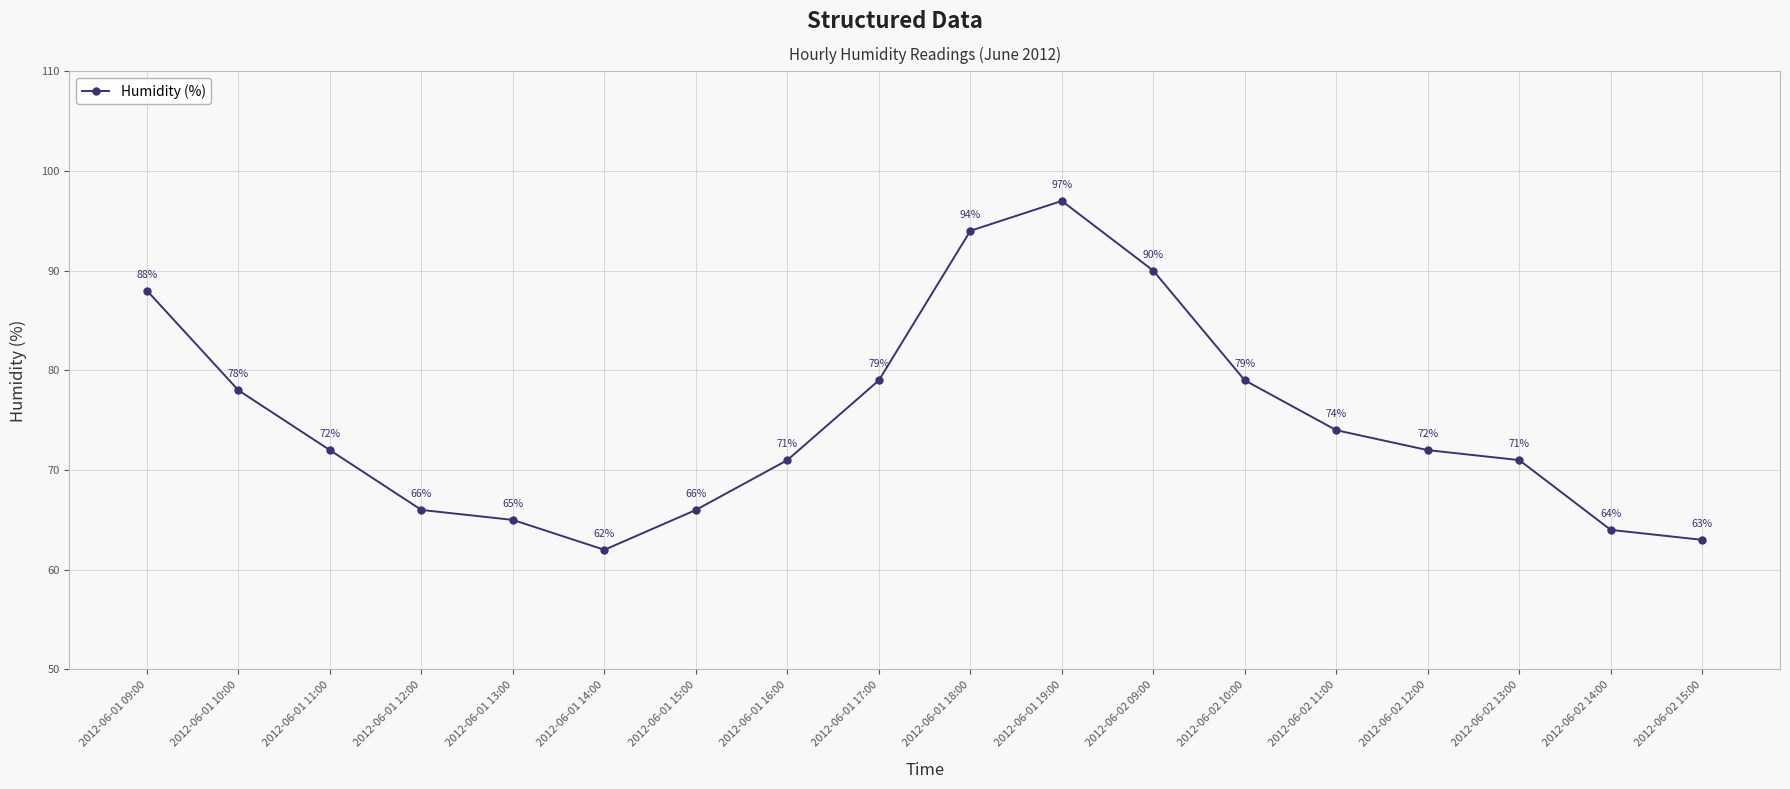

Reading left to right, transcribe all the data shown in this chart.

88	78	72	66	65	62	66	71	79	94	97	90	79	74	72	71	64	63